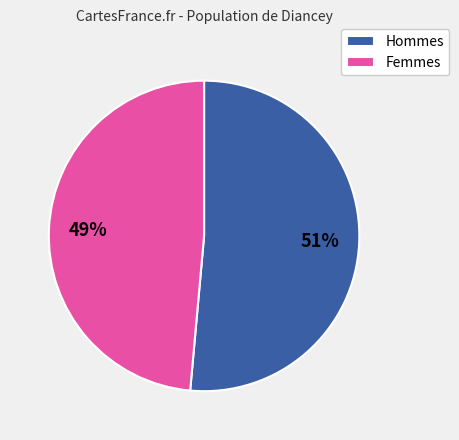

Which has a higher value, Hommes or Femmes?

Hommes